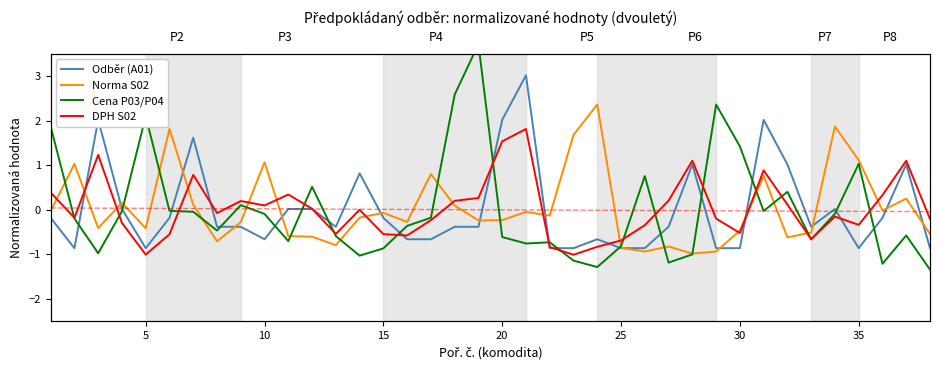

At how many categories does at least one series exceed 1?

21